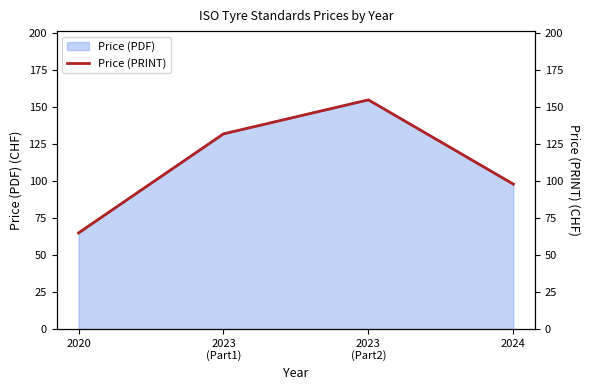

What is the sum of the values at 2023
(Part2) and 2020?

220